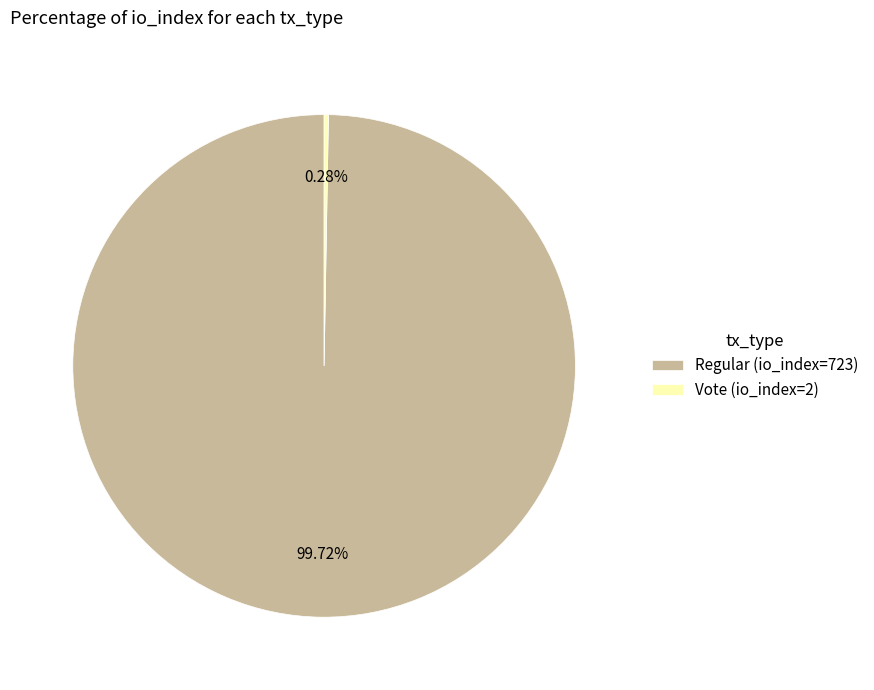

Does Regular (io_index=723) represent more than half of the total?

Yes